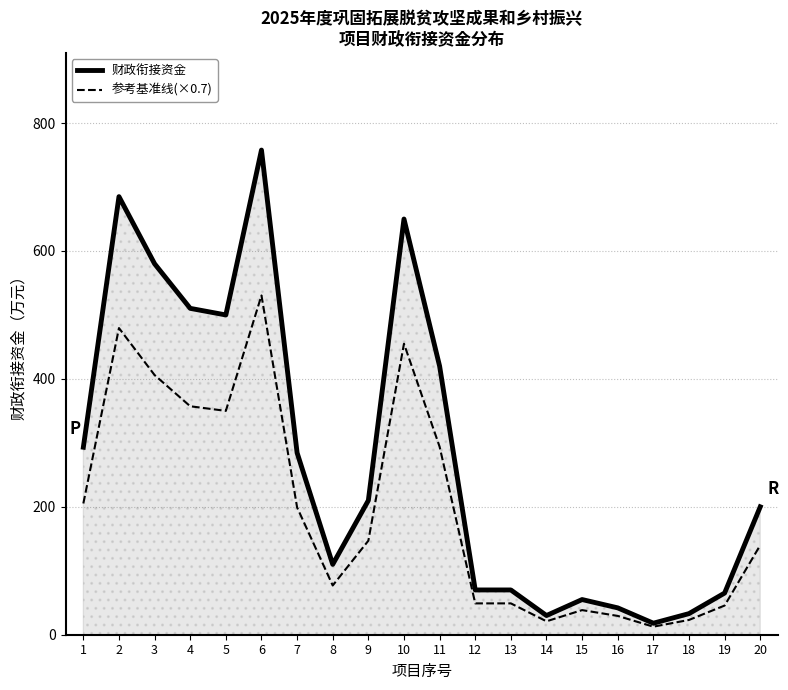

What is the smallest value displayed?

12.6